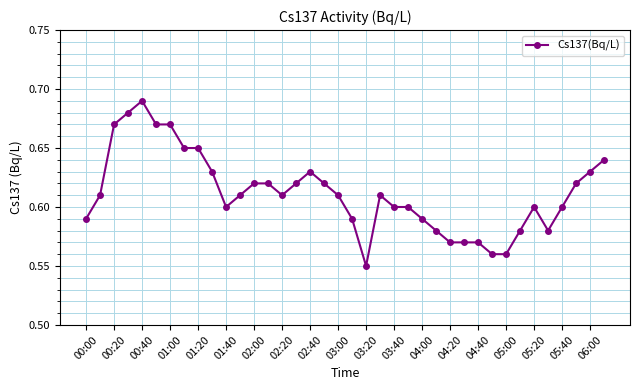

True or false: there are more than 1 points higher than both neighbors.

True